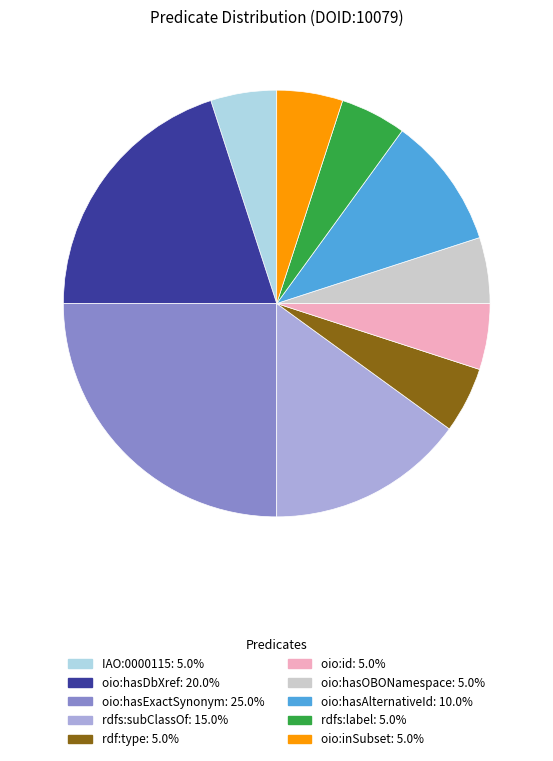

Is there any slice that represents more than half of the pie?

No